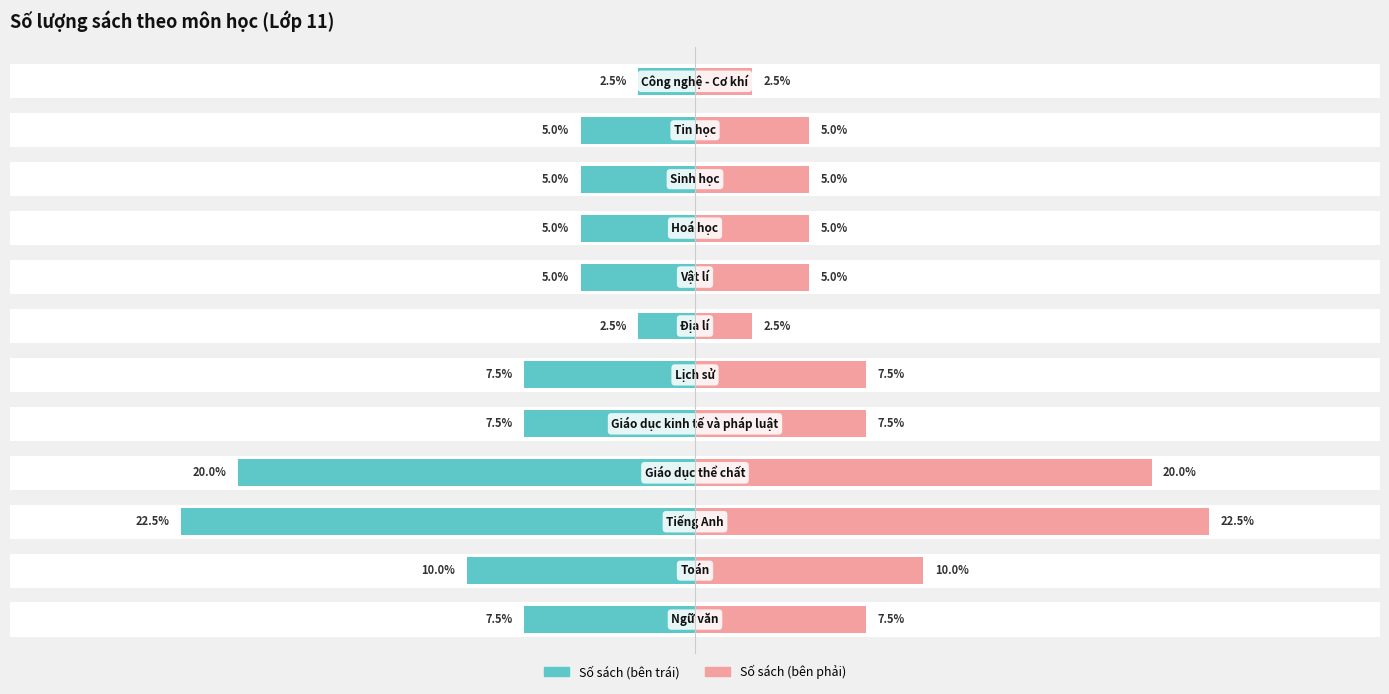

What is the sum of the Số sách (trái) values at 3 and 11?

-22.5